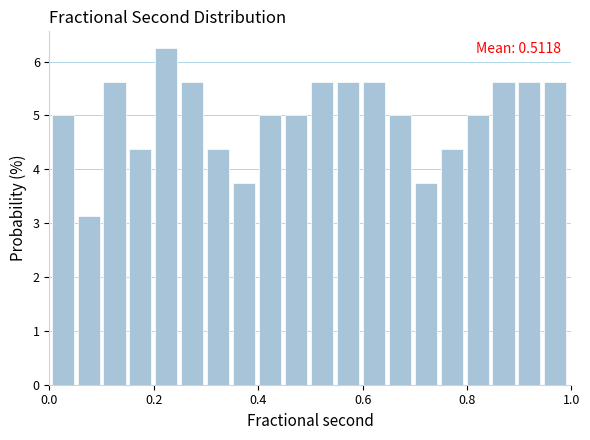

Around what value on the x-axis is the tallest bar? Give the approximate position of its centre, as read against the axis.

0.22